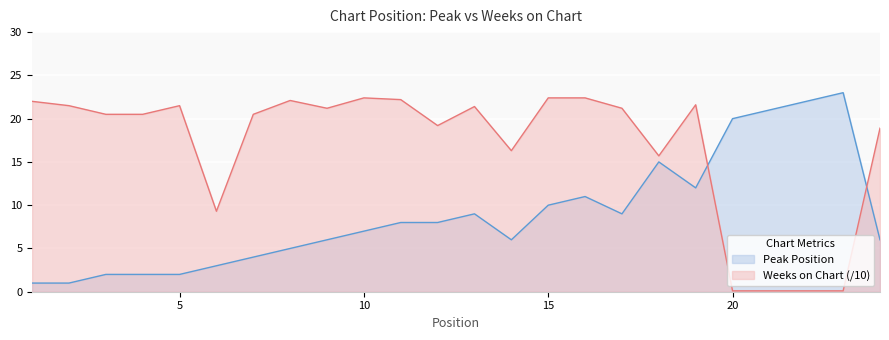

At which label does Peak Position first exceed 8?

13